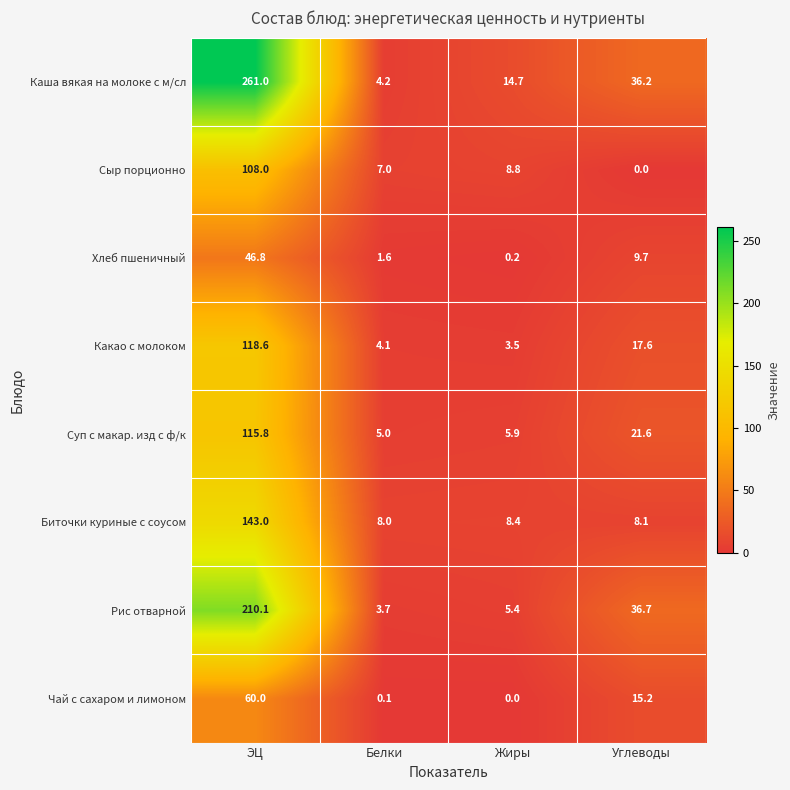

What is the approximate value of Суп с макар. изд с ф/к at ЭЦ?

115.8